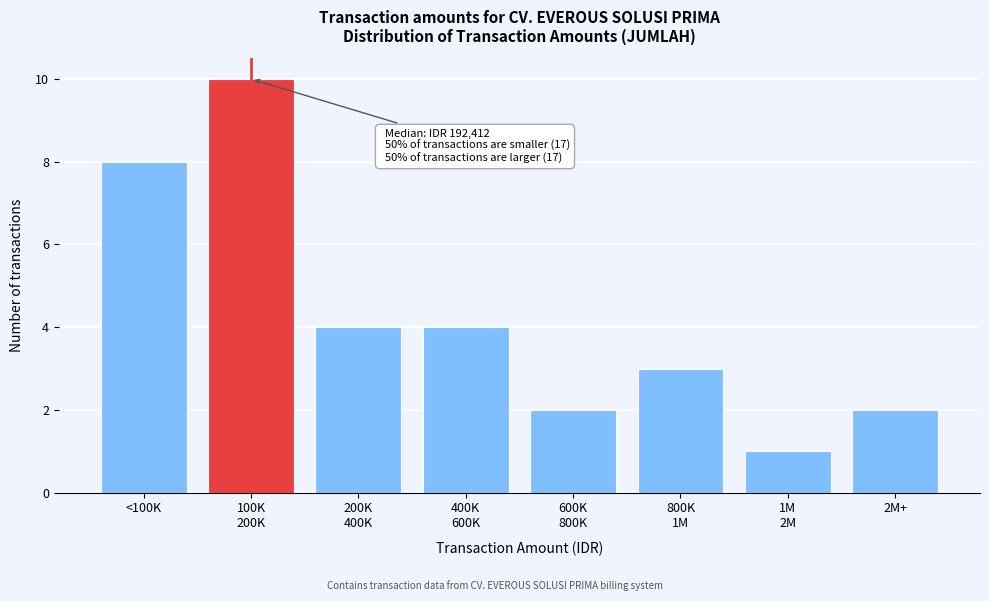

Reading left to right, extract all data points from this chart.

8	10	4	4	2	3	1	2